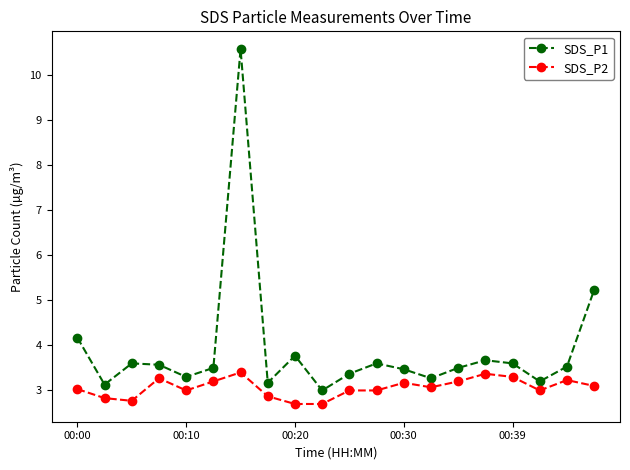

What is the value of the SDS_P2 point at the 9th from the left?

2.7